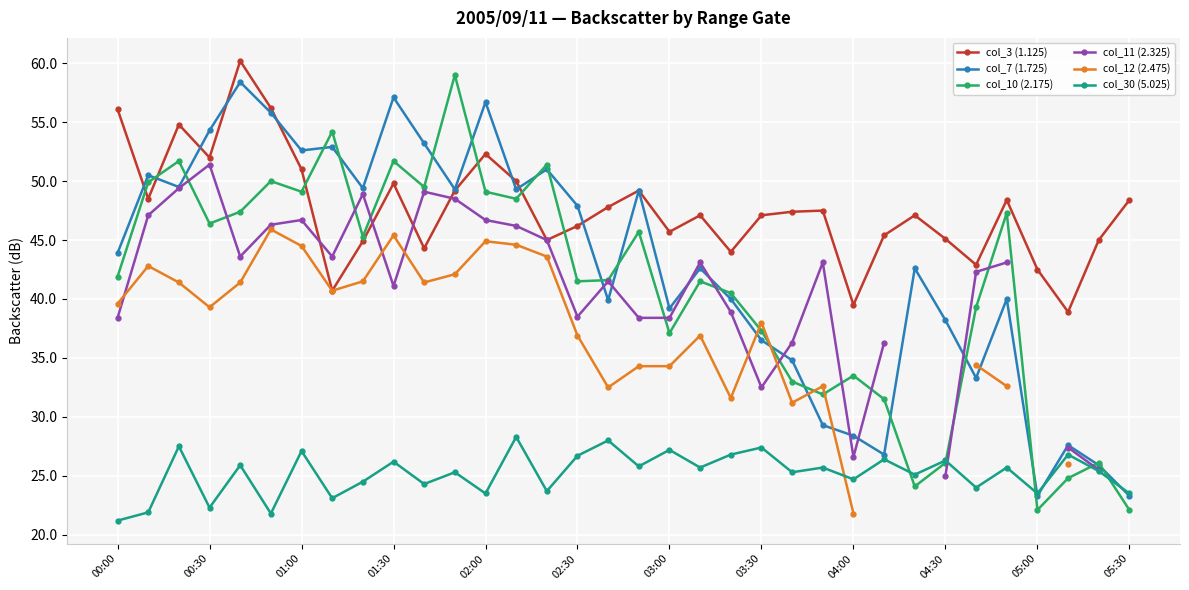

Which series ends up on top after the final intersection of col_3 (1.125) and col_10 (2.175)?

col_3 (1.125)